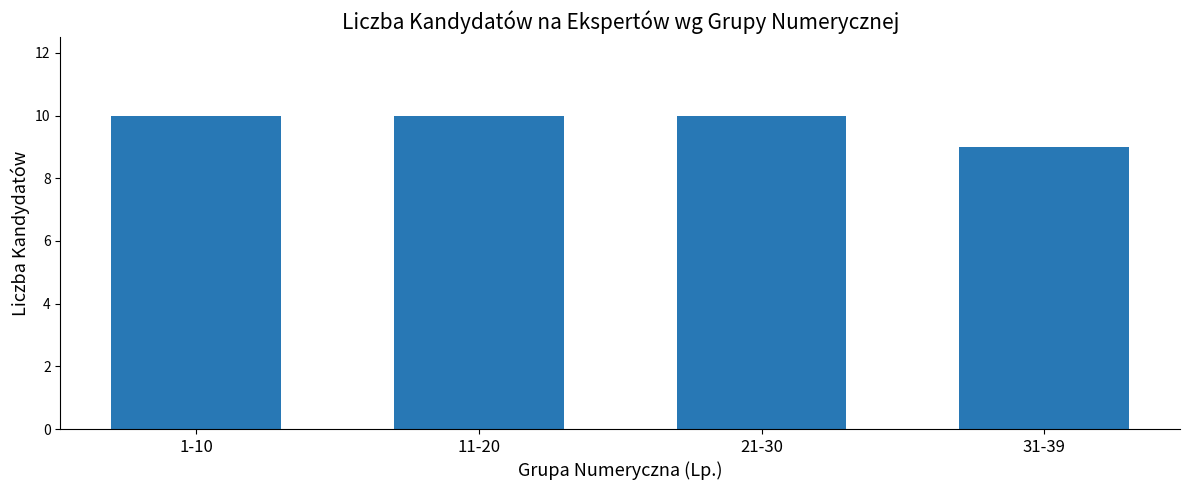

Reading left to right, extract all data points from this chart.

10	10	10	9